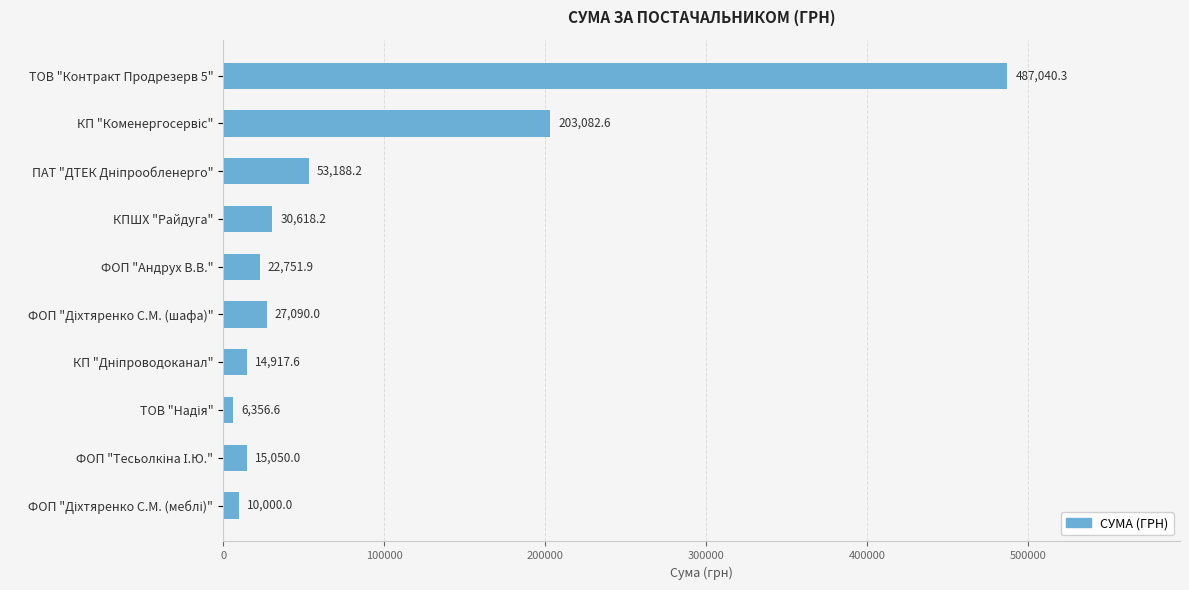

What is the difference between the maximum and minimum values?

480683.7